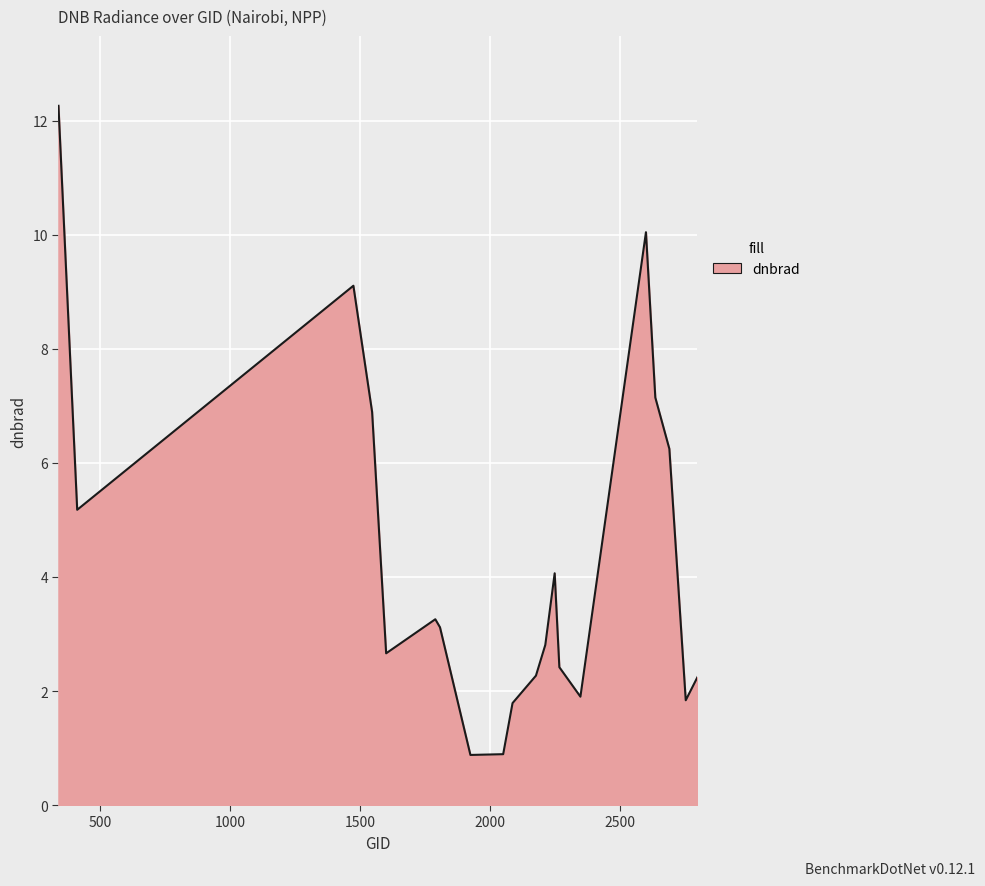

What is the greatest value displayed?

12.3